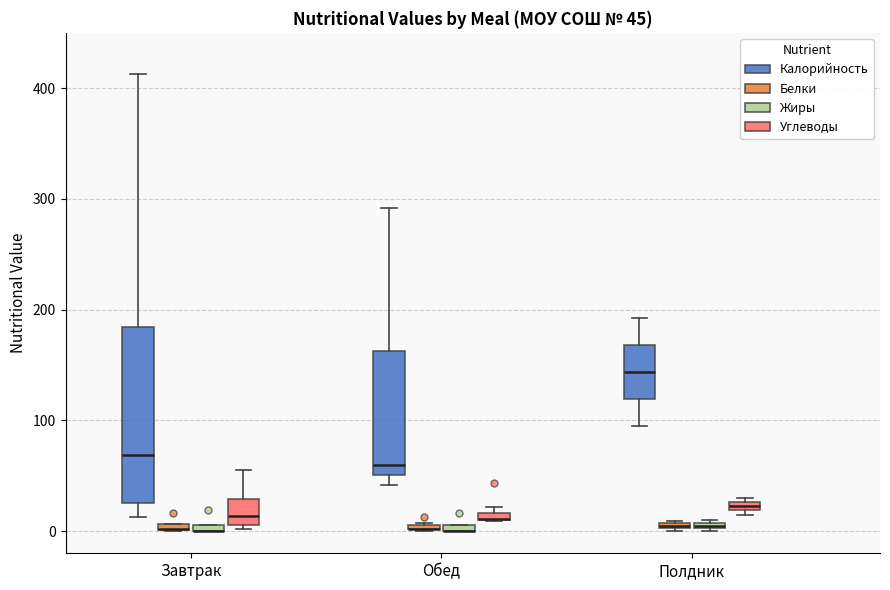

Comparing the boxes themselves (not the whiskers), which one is the tallest?

Завтрак (Калорийность)